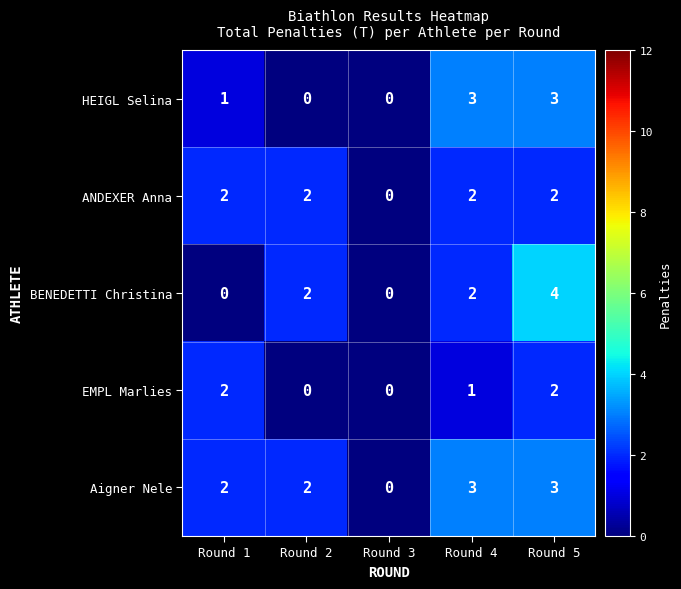

Reading left to right, transcribe all the data shown in this chart.

HEIGL Selina: 1	0	0	3	3
ANDEXER Anna: 2	2	0	2	2
BENEDETTI Christina: 0	2	0	2	4
EMPL Marlies: 2	0	0	1	2
Aigner Nele: 2	2	0	3	3